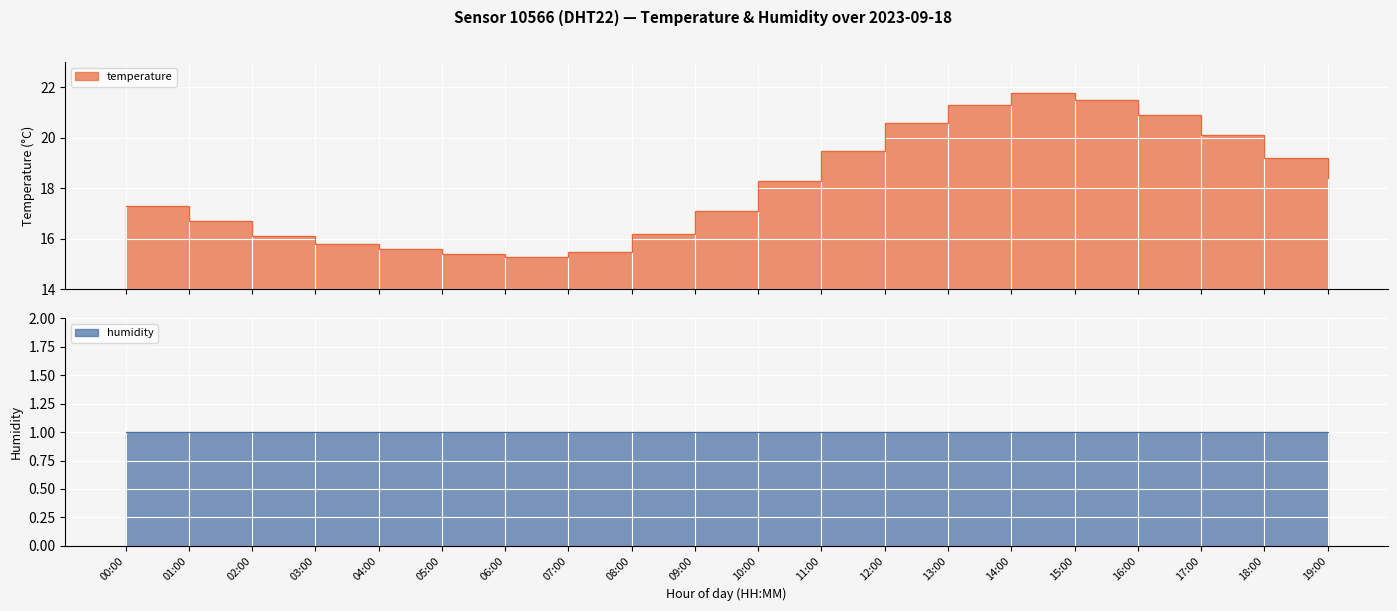

List the labels in order of value, smallest first.

06:00, 05:00, 07:00, 04:00, 03:00, 02:00, 08:00, 01:00, 09:00, 00:00, 10:00, 19:00, 18:00, 11:00, 17:00, 12:00, 16:00, 13:00, 15:00, 14:00